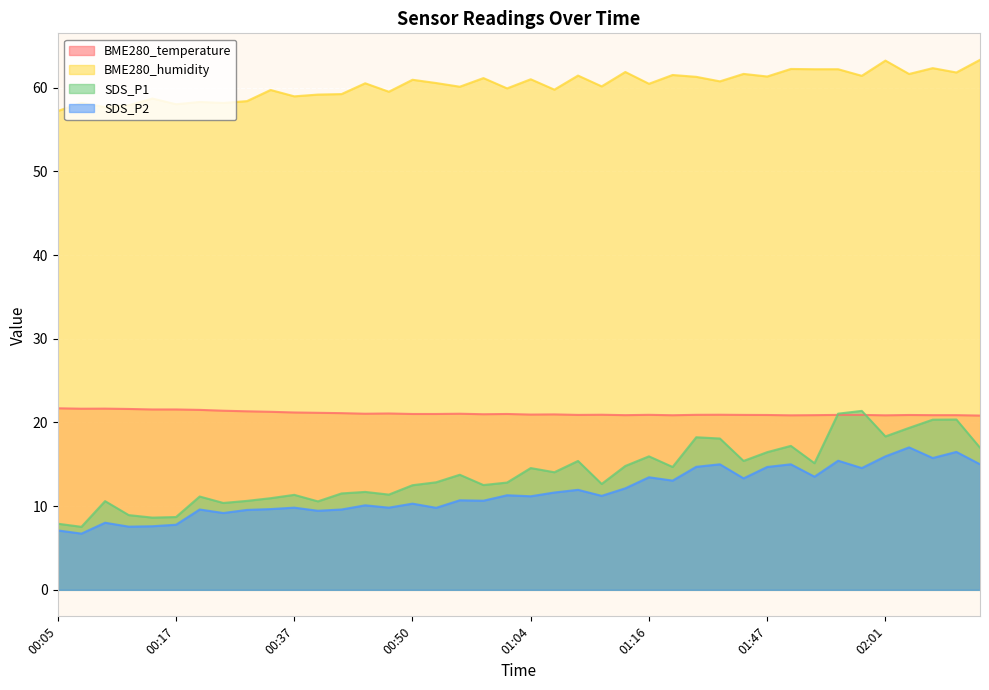

At which label is SDS_P1 closest to 14?

01:06